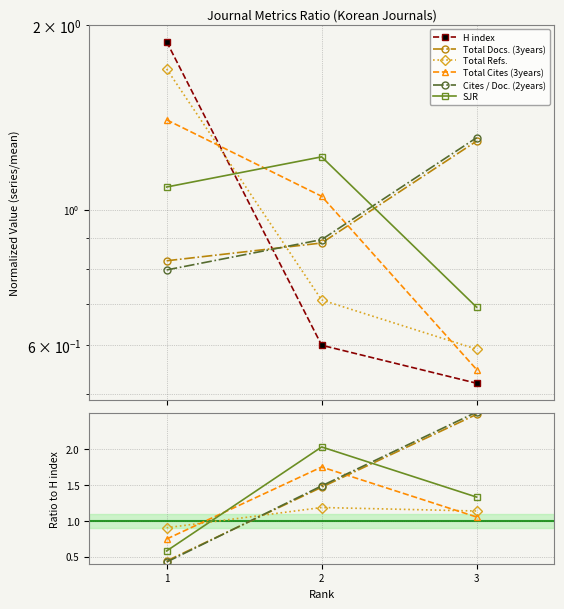

What is the sum of the Total Cites (3years) values at 3 and 1?

1.8